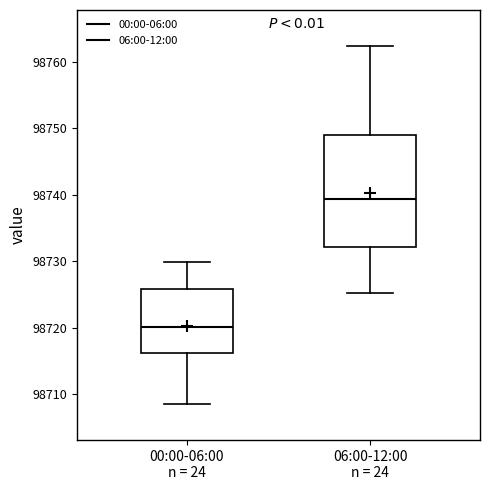

Comparing the boxes themselves (not the whiskers), which one is the tallest?

06:00-12:00 n = 24